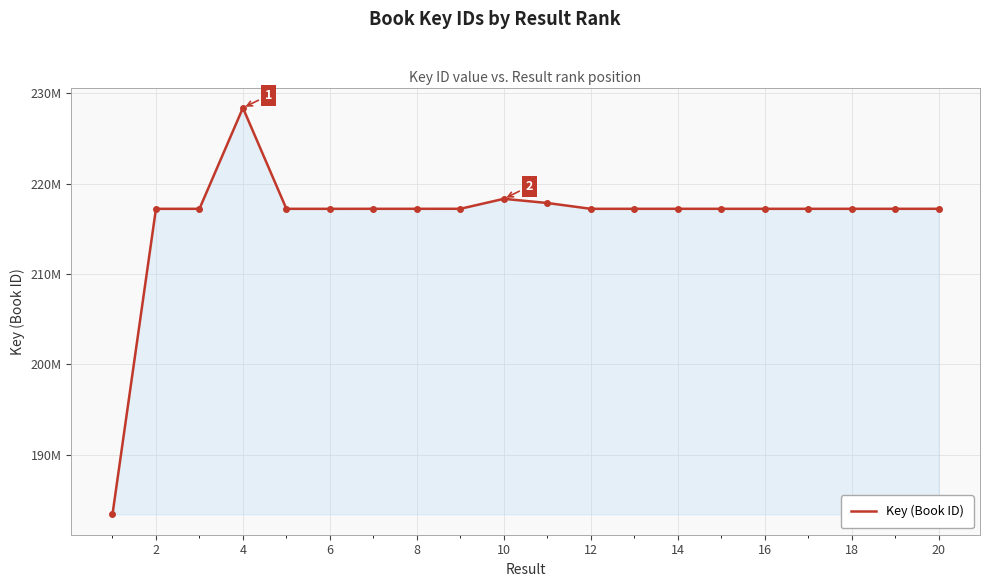

Does the chart have visible grid lines?

Yes